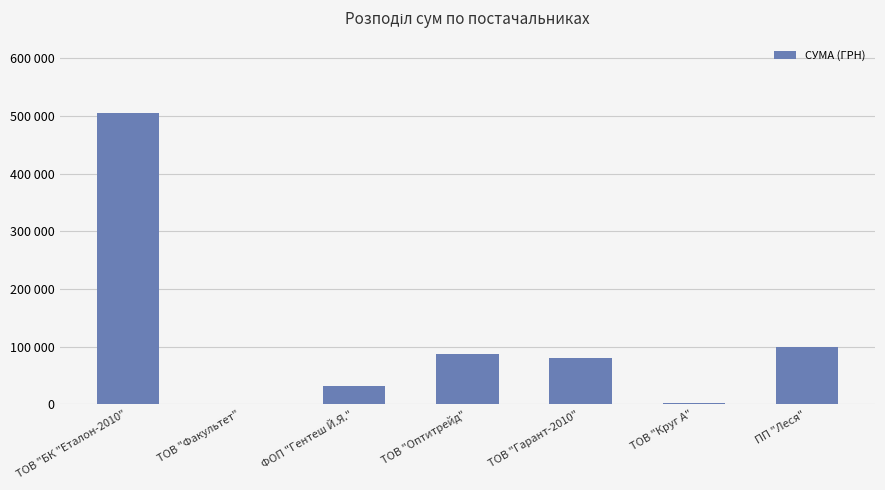

Are the bars horizontal?

No